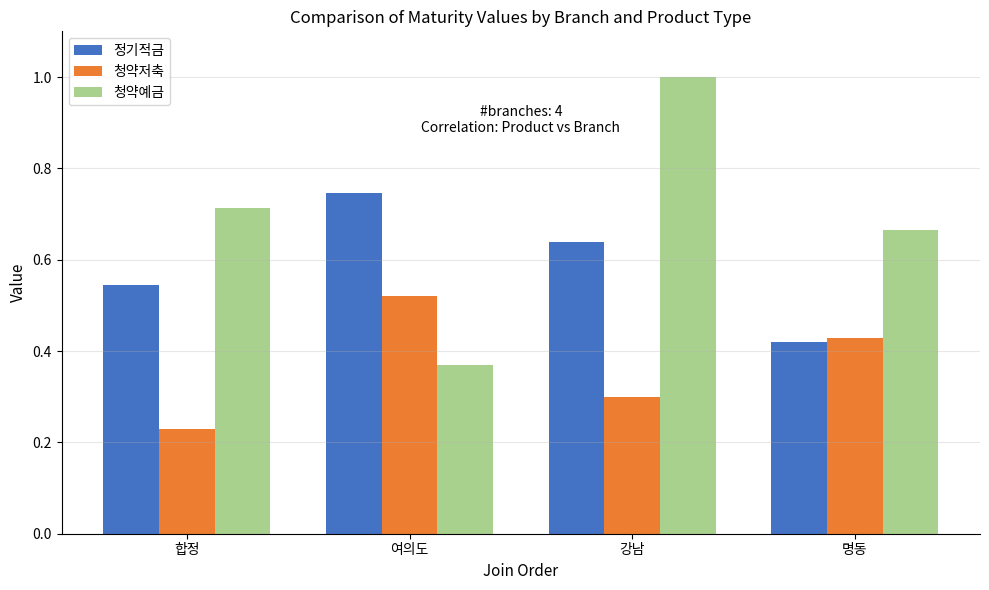

What is the difference between the 정기적금 values at 명동 and 여의도?

0.3